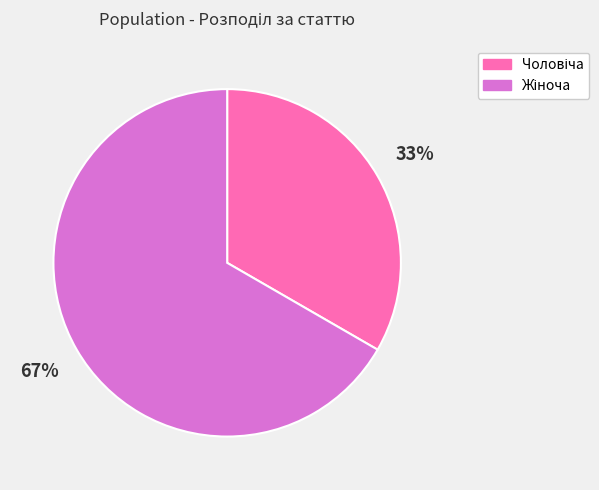

To the nearest percent, what is the average slice percentage?

50%